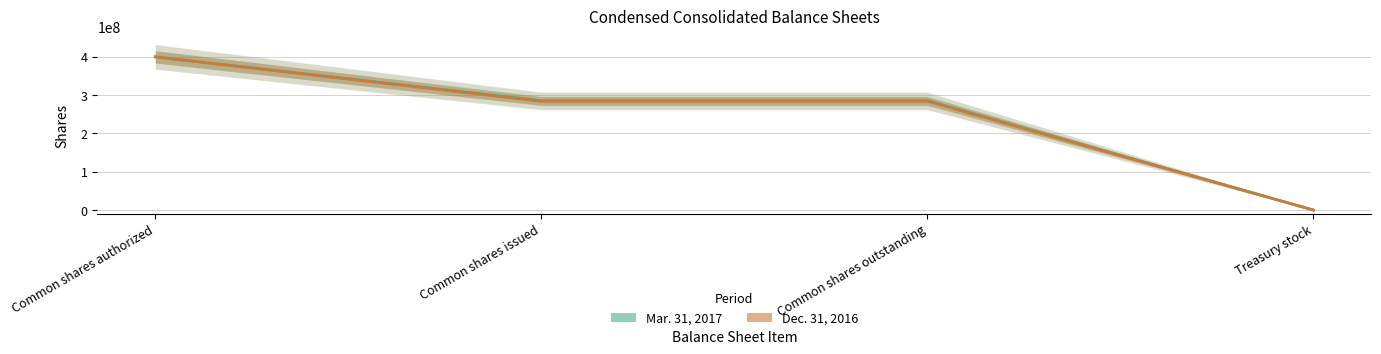

True or false: Mar. 31, 2017 has a value of 70931382 at Common shares outstanding.

False